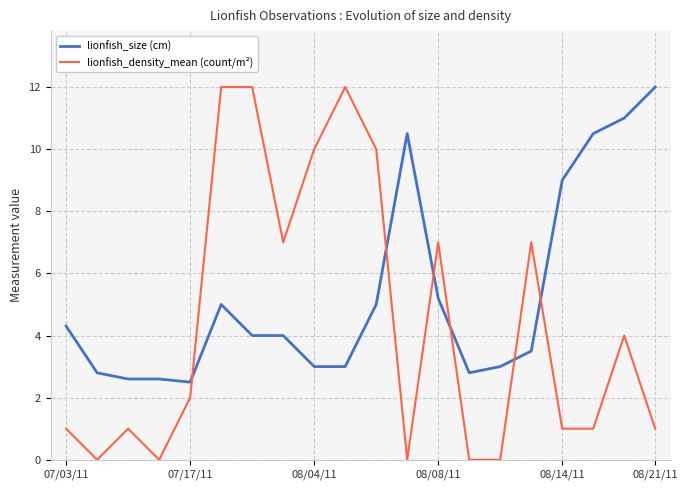

What is the lowest value of the lionfish_size (cm) series?

2.5